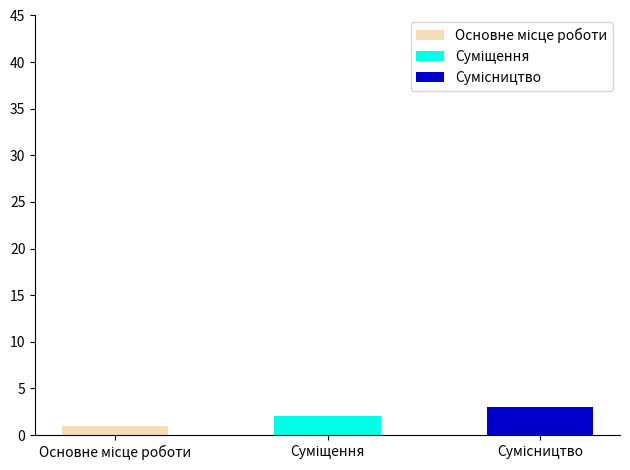

Which has a higher value, Сумісництво or Суміщення?

Сумісництво